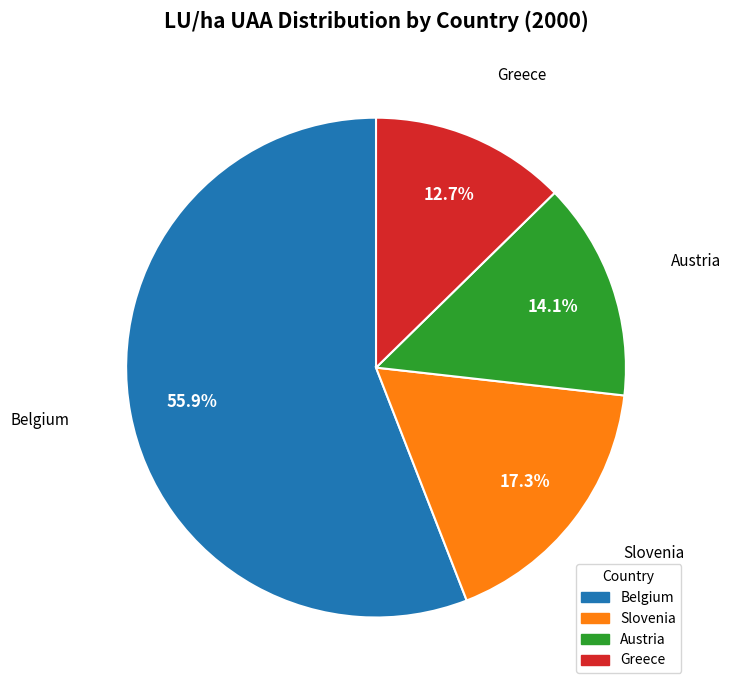

To the nearest percent, what is the average slice percentage?

25%